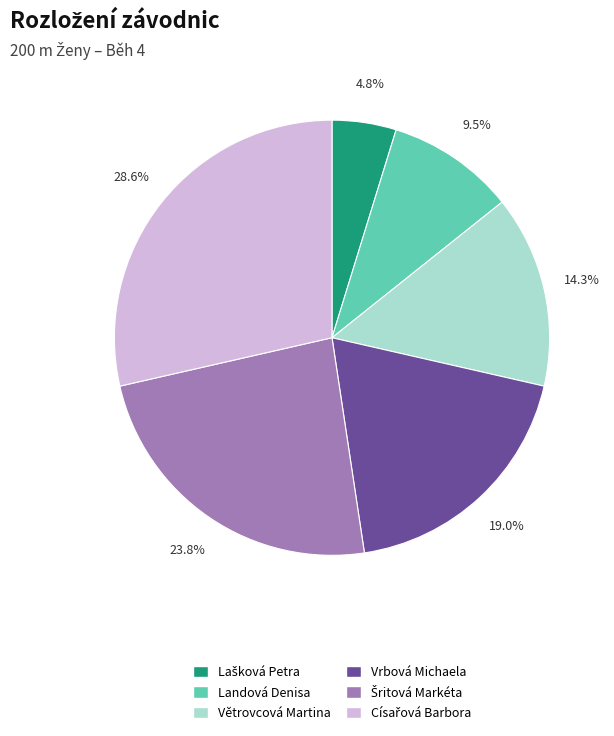

Count the number of slices in the pie.

6